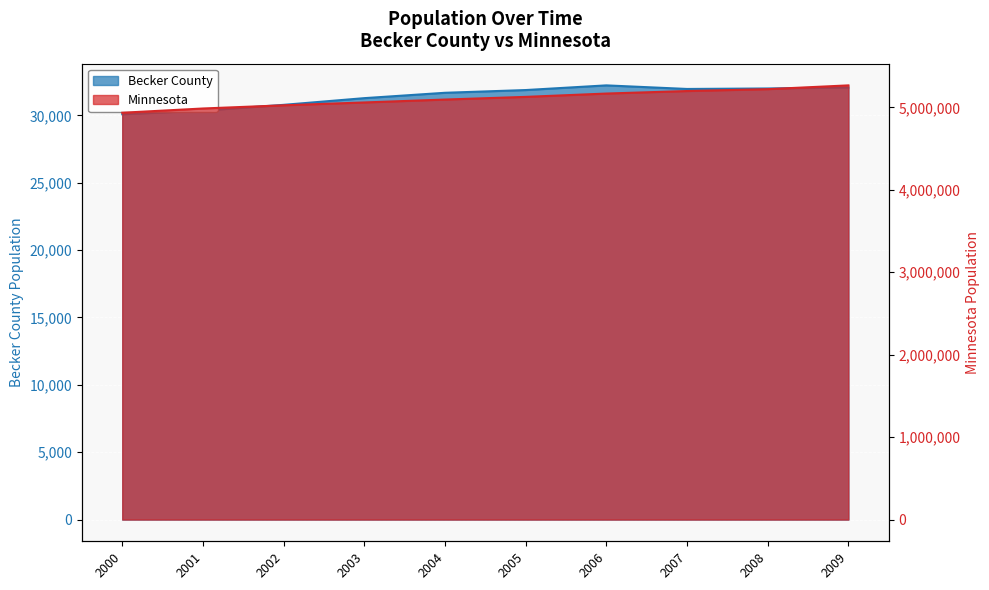

List the series in order of their overall mean, highest first.

Minnesota, Becker County